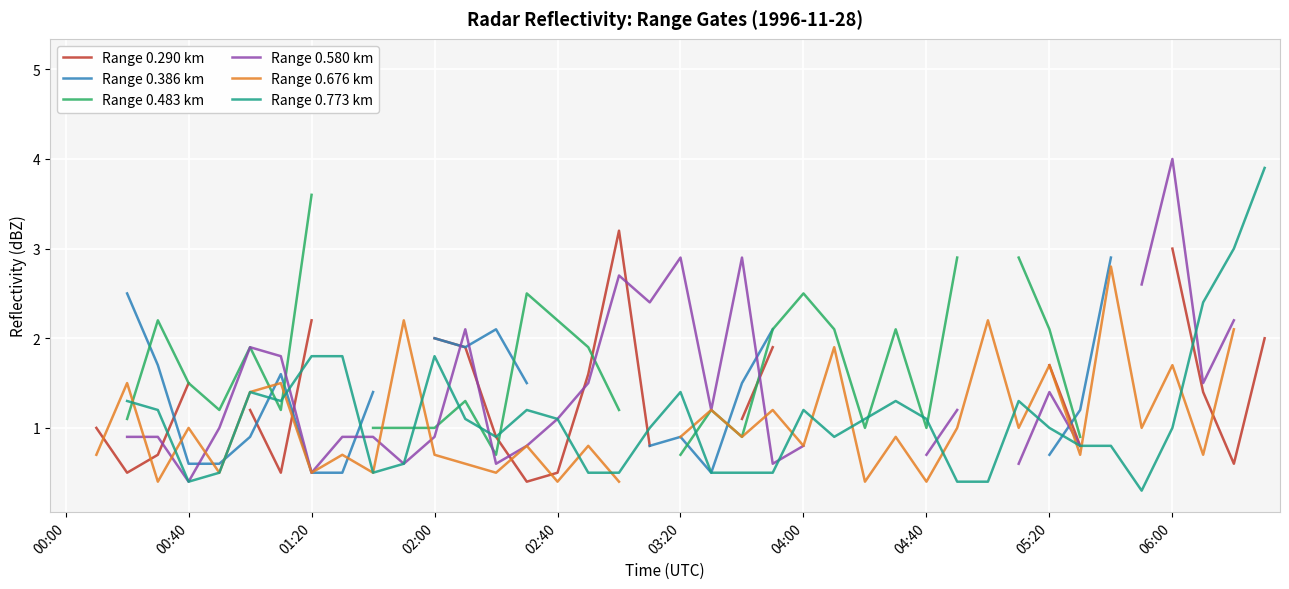

What are all the series names shown in the legend?

Range 0.290 km, Range 0.386 km, Range 0.483 km, Range 0.580 km, Range 0.676 km, Range 0.773 km